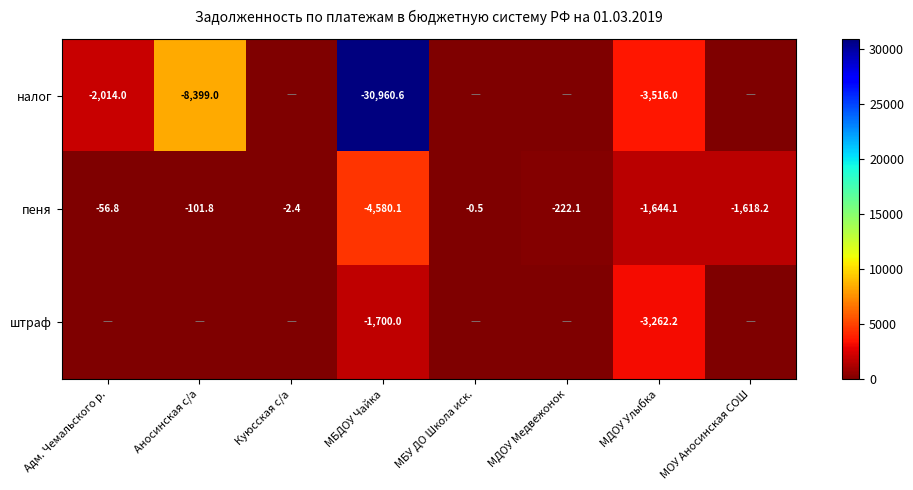

What is the difference between the пеня values at МБДОУ Чайка and МОУ Аносинская СОШ?

2961.9